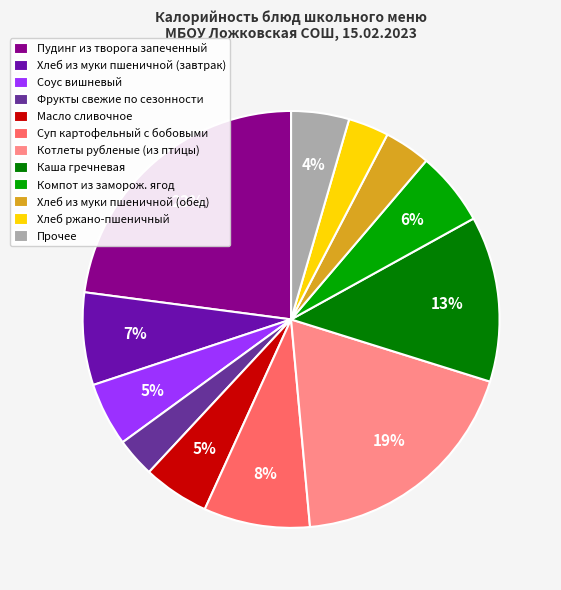

To the nearest percent, what percentage of the pie is Хлеб из муки пшеничной (обед)?

4%